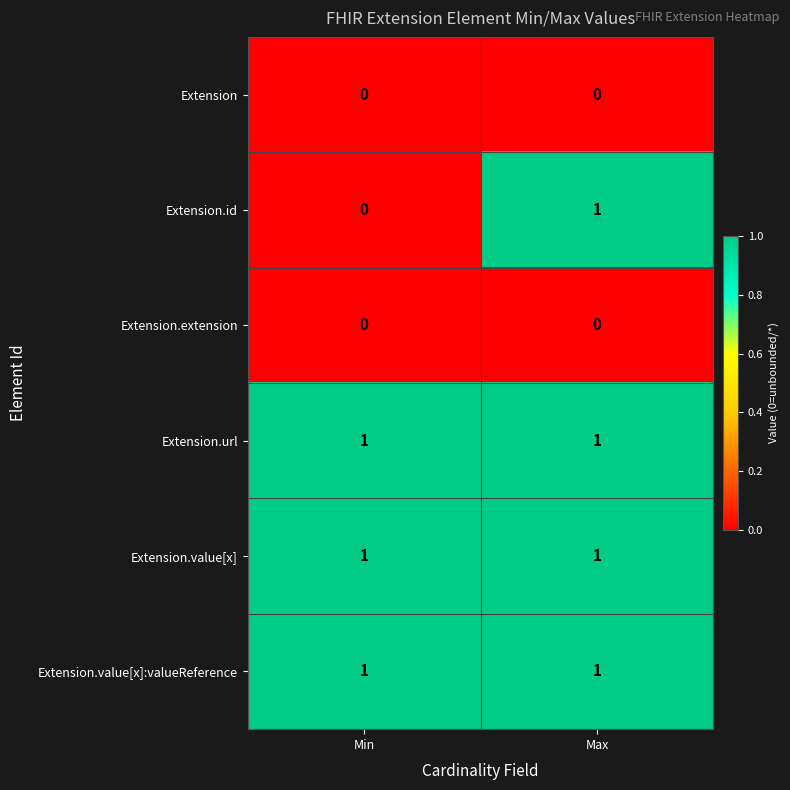

Is it true that Extension.value[x]:valueReference equals 1 at Max?

True